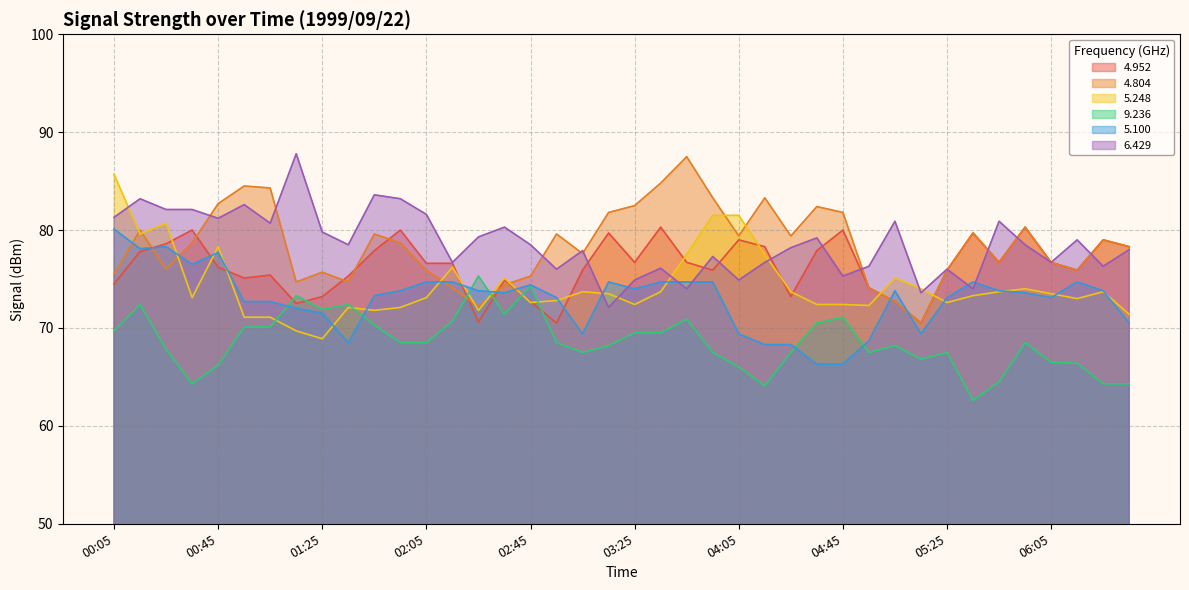

What is the approximate value of 4.952 at 00:45?

76.2